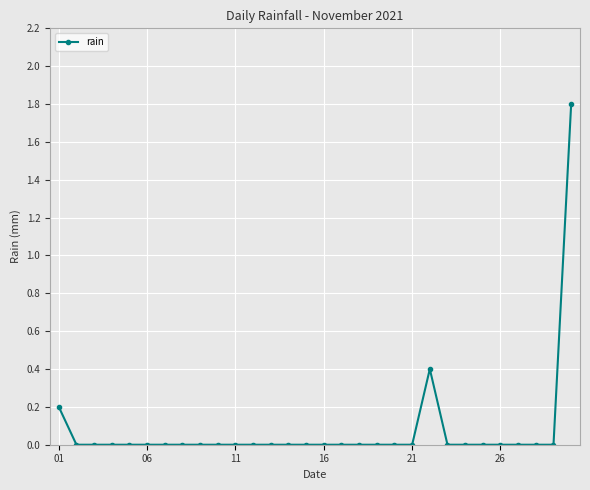

Does the chart have visible grid lines?

Yes